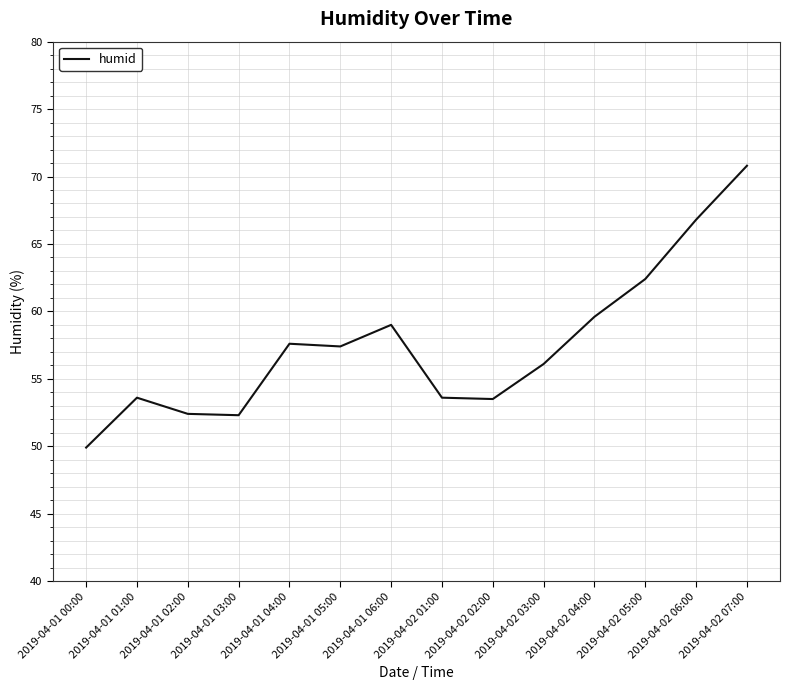

What is the maximum value shown in the chart?

70.8